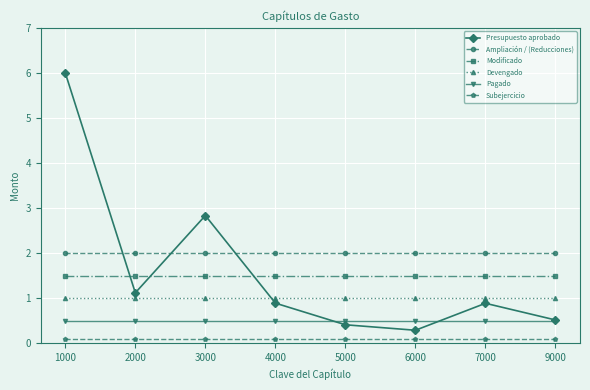

At which category is the sum across all series the highest?

1000